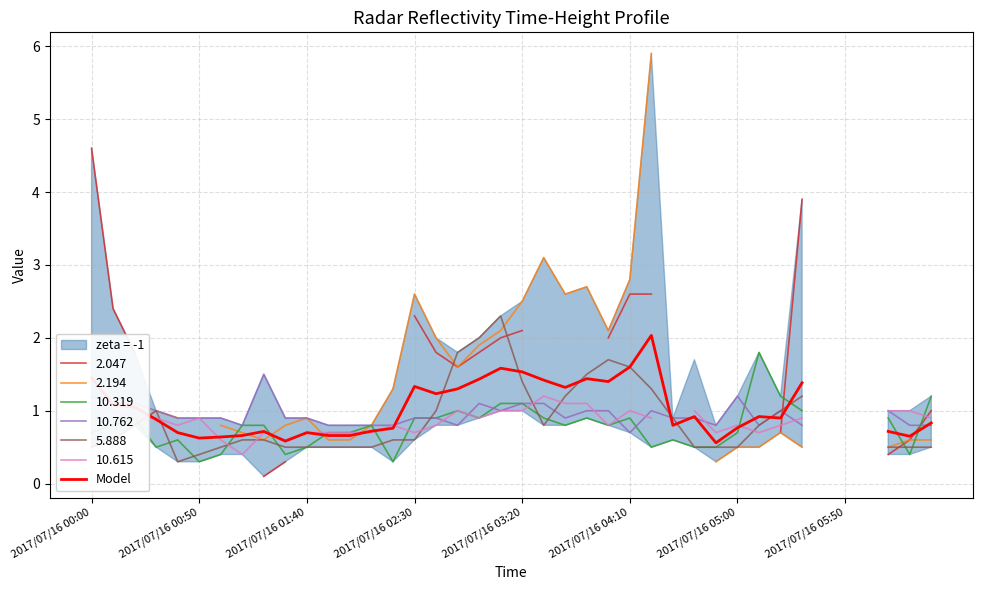

The value at 31 is 0.9. True or false?

True